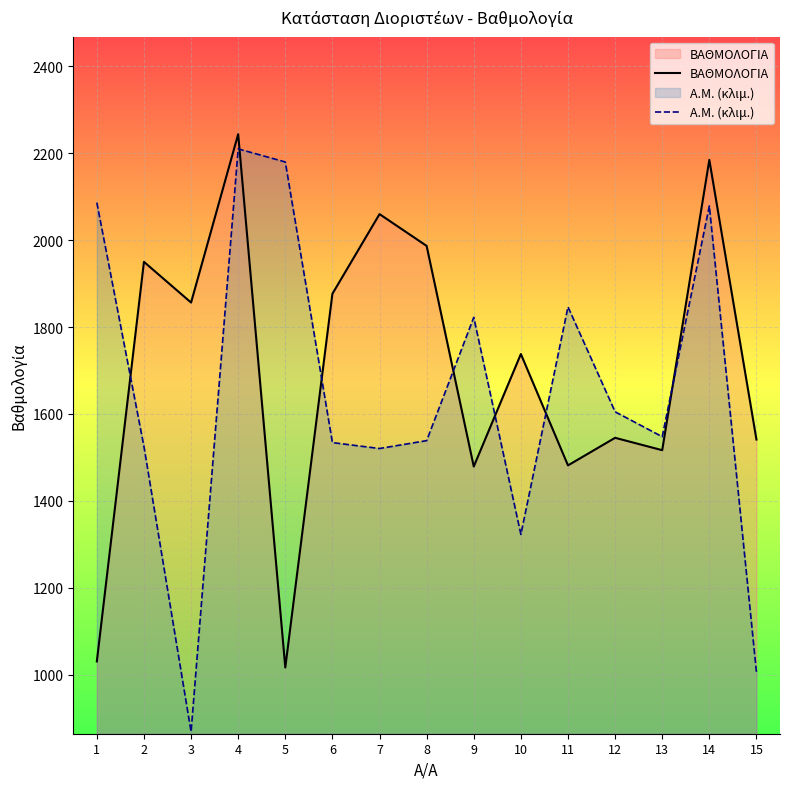

After their last crossing, which series has the higher values: ΒΑΘΜΟΛΟΓΙΑ or Α.Μ. (κλιμ.)?

ΒΑΘΜΟΛΟΓΙΑ